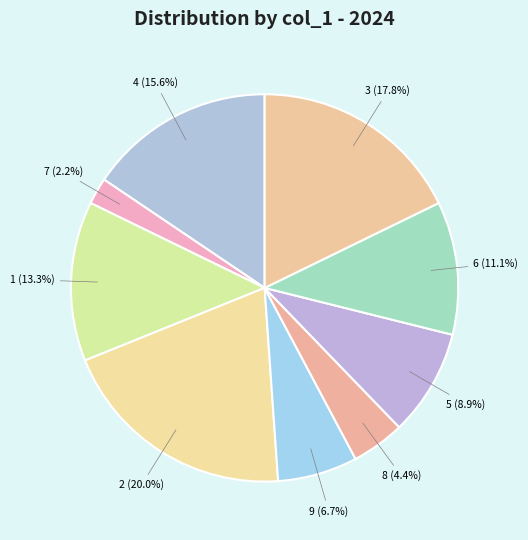

To the nearest percent, what is the difference between the 5 and 9 slice percentages?

2%